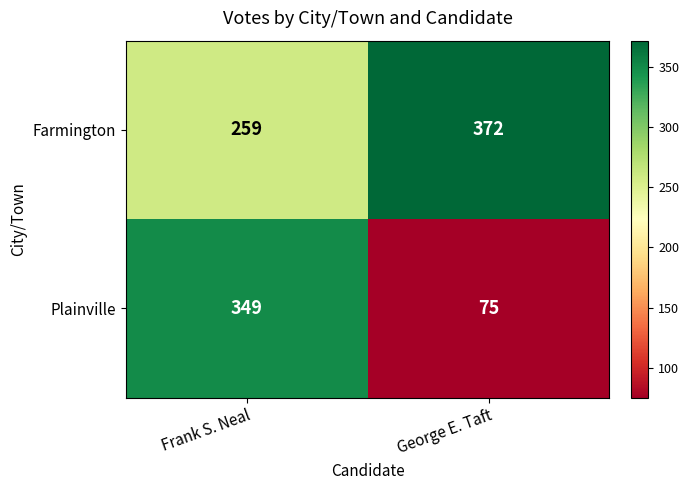

What is the approximate value of Plainville at Frank S. Neal, to the nearest 10?

350